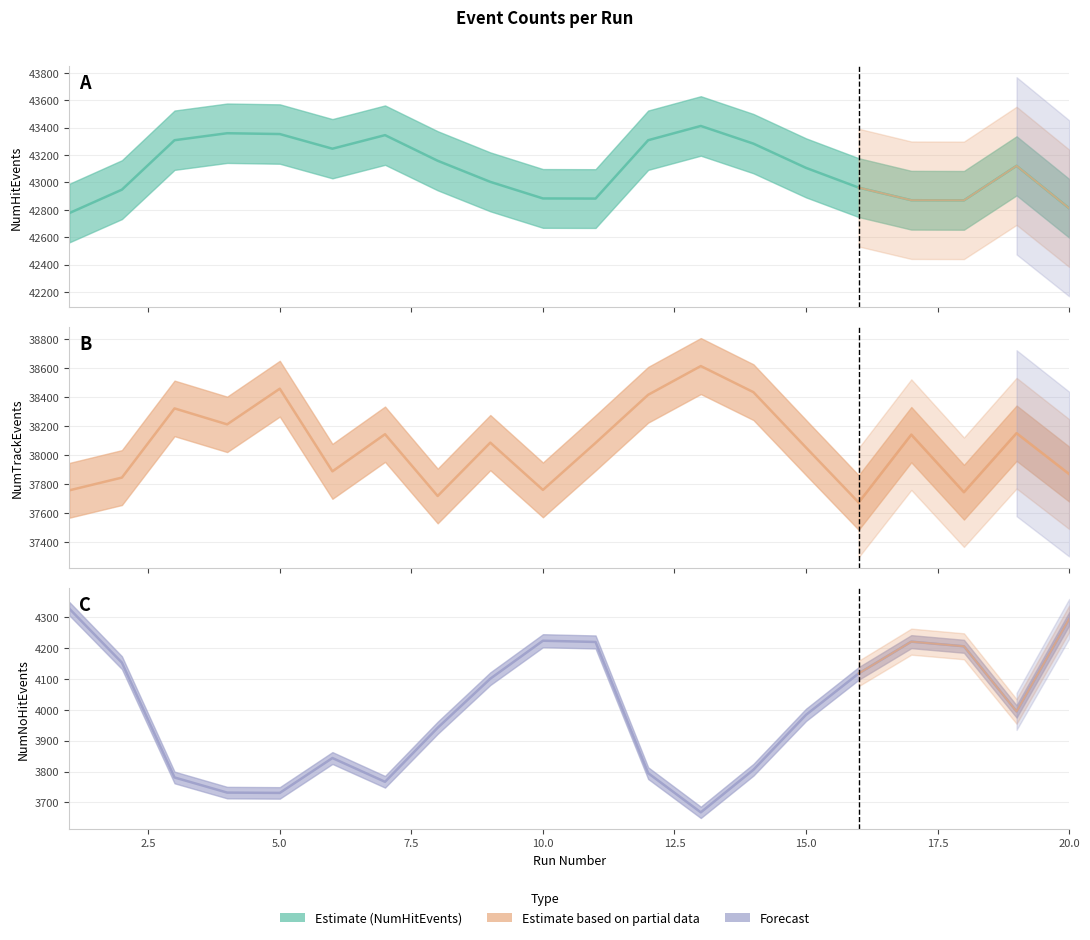

What is the difference between the maximum and second lowest values in the NumTrackEvents series?

896